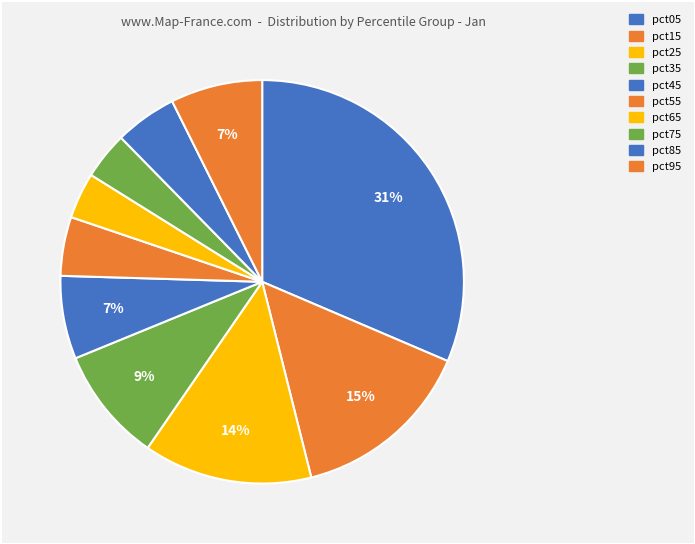

Which has a higher value, pct45 or pct55?

pct45